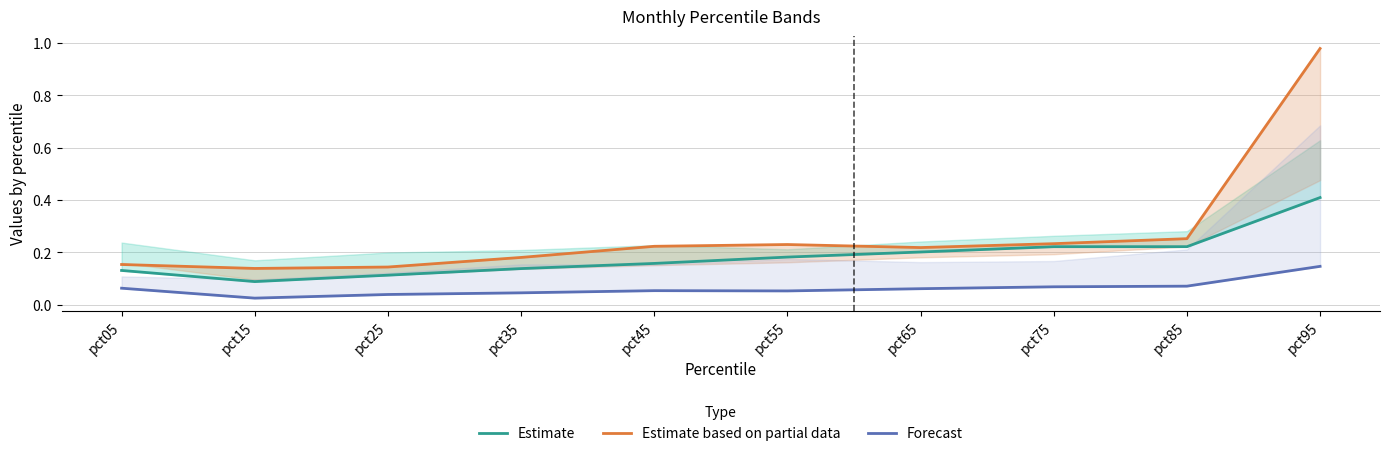

The Estimate based on partial data series shows 0.1 at pct65. True or false?

False